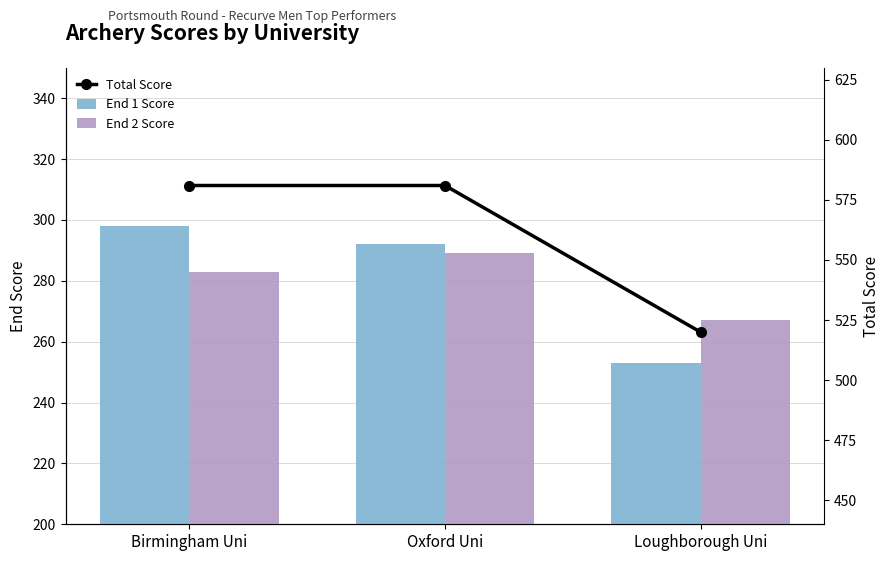

What are all the series names shown in the legend?

End 1 Score, End 2 Score, Total Score